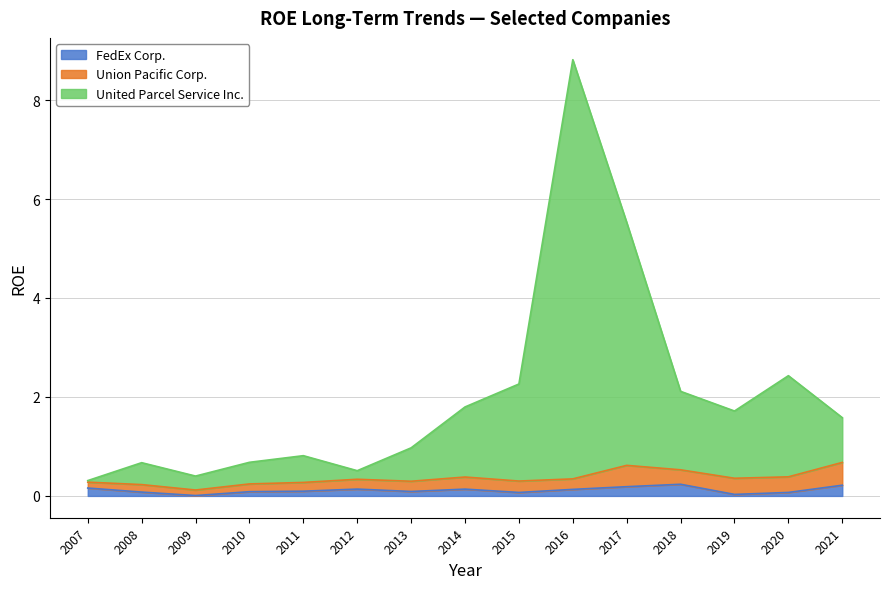

How many lines are shown in the chart?

3